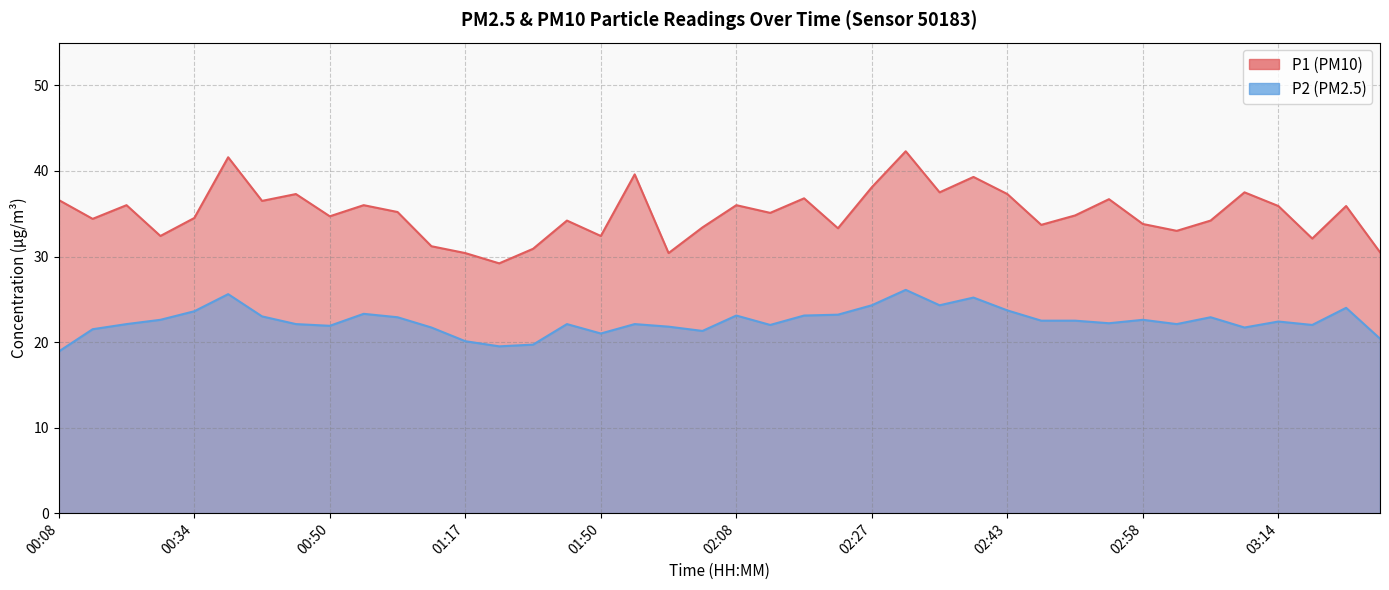

What are all the series names shown in the legend?

P1, P2